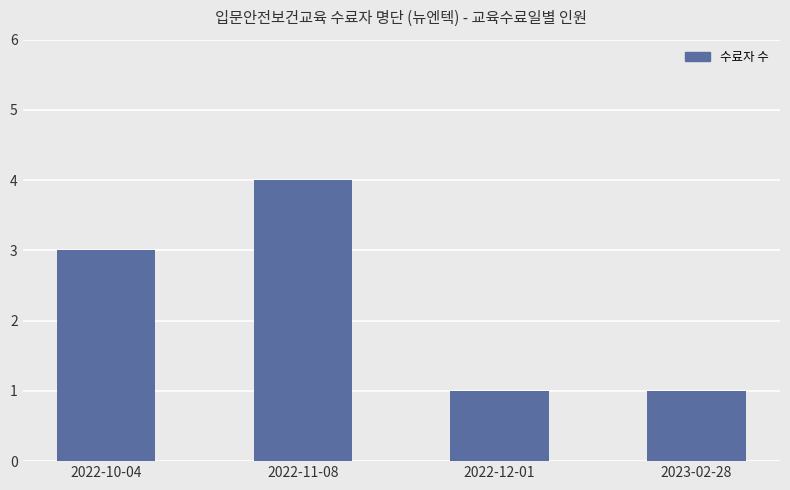

What is the average value?

2